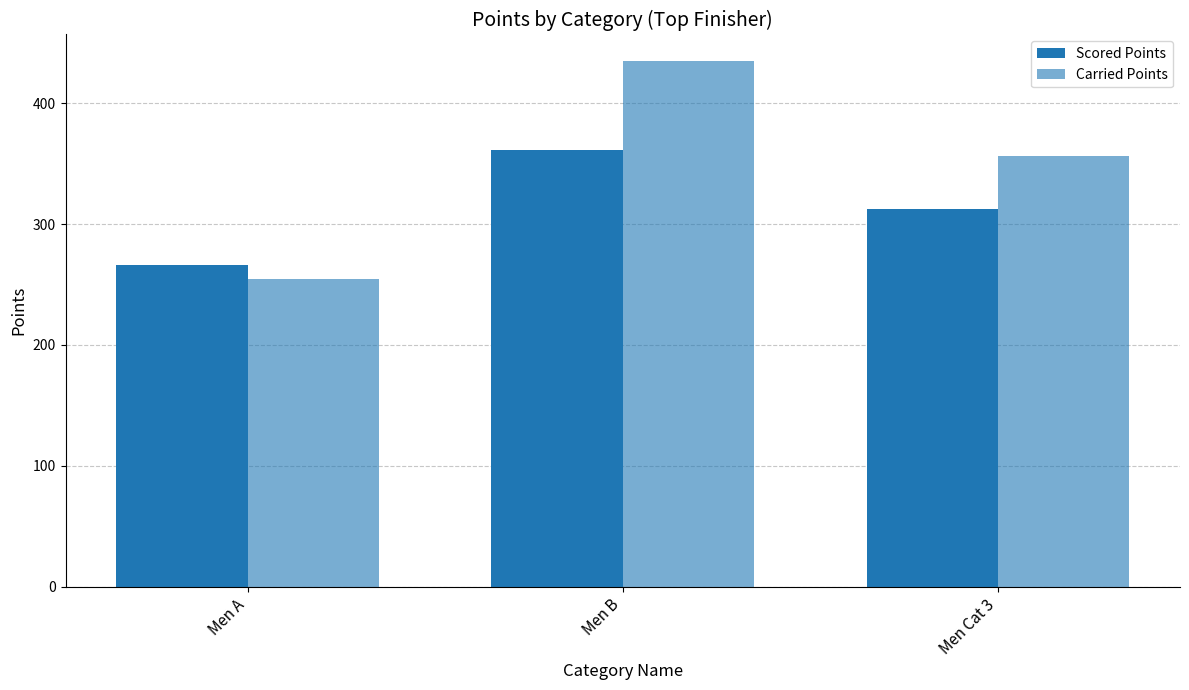

Which series has the widest spread of values?

Carried Points